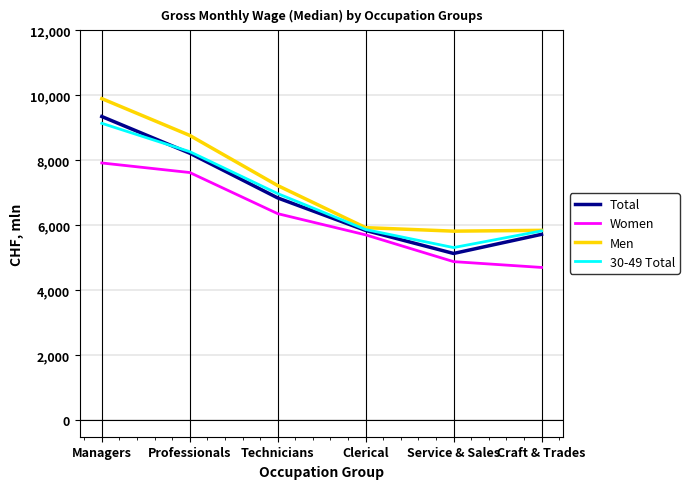

Rank the series at Technicians from highest to lowest value.

Men, 30-49 Total, Total, Women